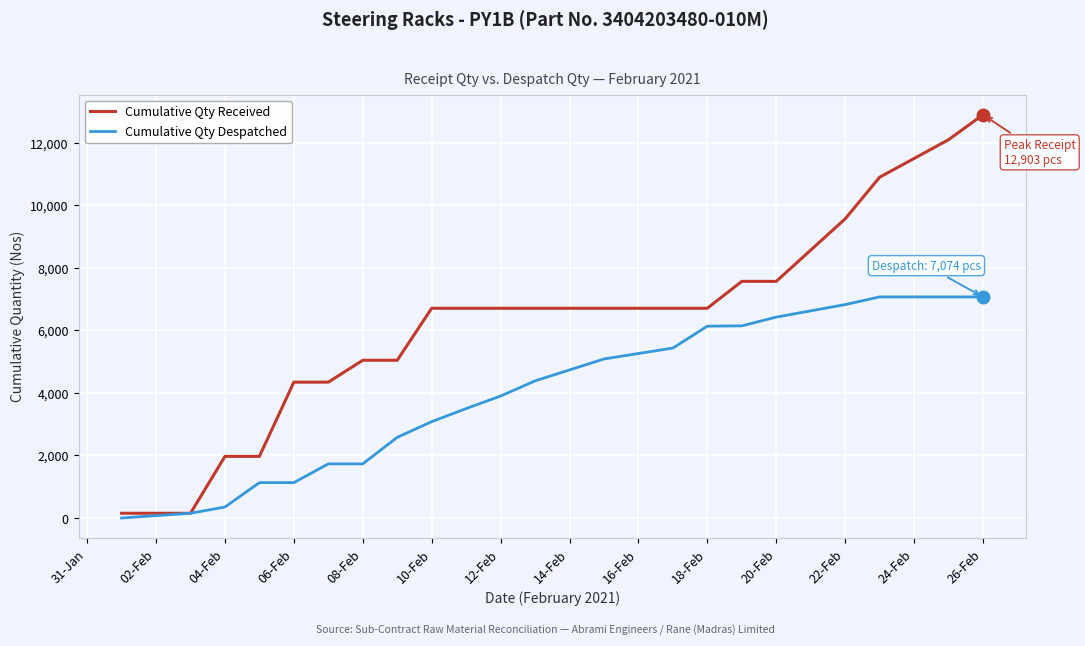

What is the maximum value for Cumulative Qty Despatched?

7074